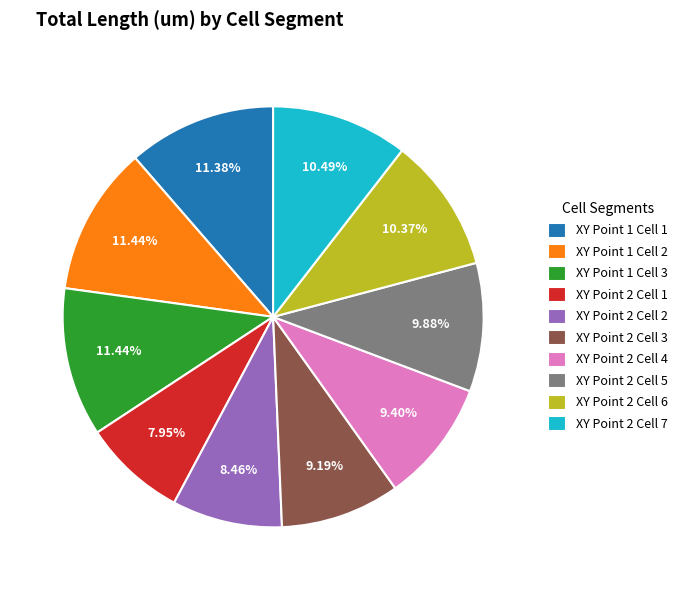

Between XY Point 2 Cell 4 and XY Point 2 Cell 1, which is larger?

XY Point 2 Cell 4